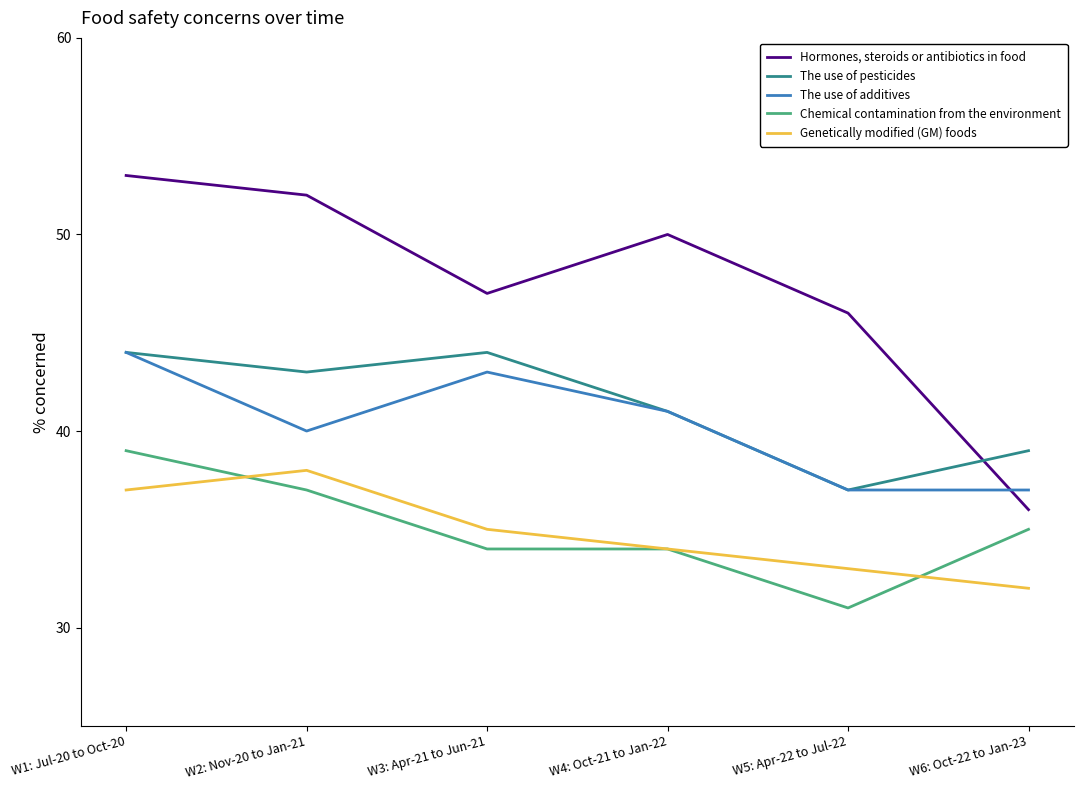

True or false: Chemical contamination from the environment and The use of additives intersect in this chart.

False